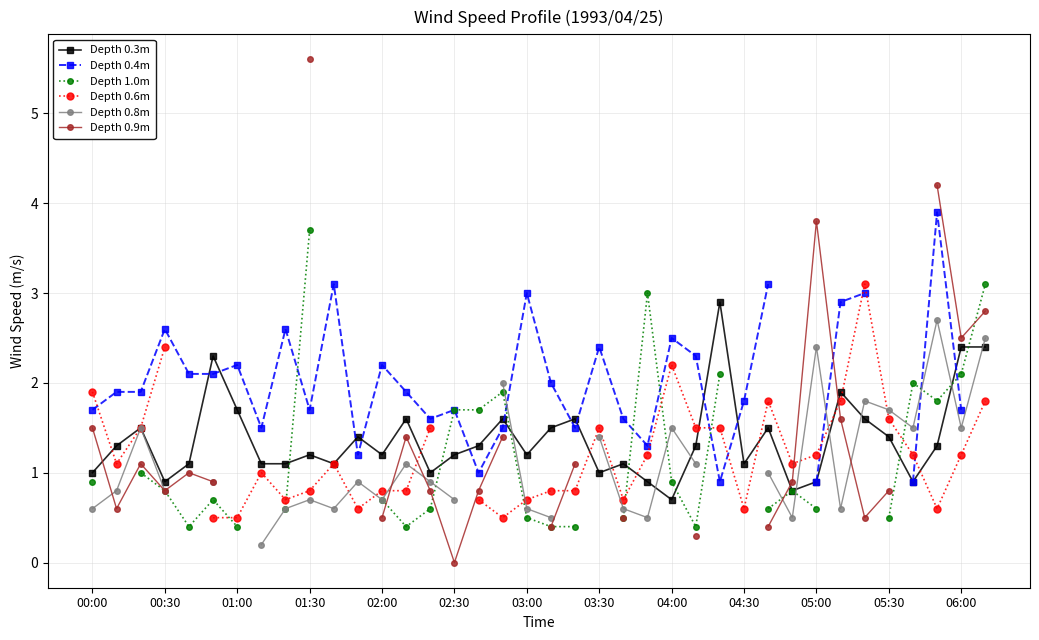

What is the maximum value for Depth 0.9m?

5.6